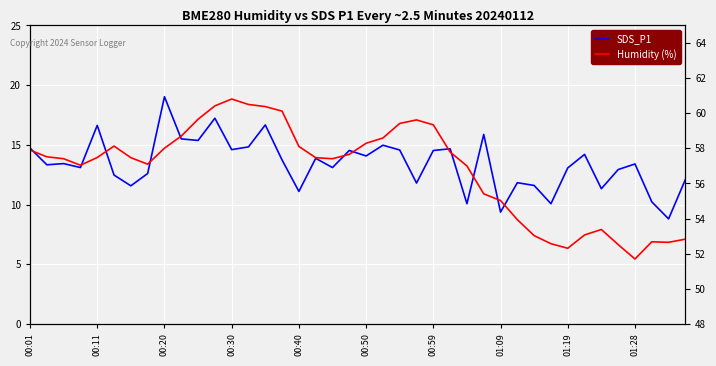

The value of Humidity (%) at 00:20 is 20.8. True or false?

False